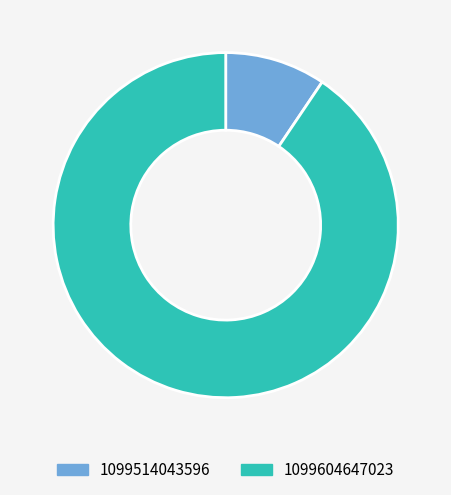

Combined, do 1099604647023 and 1099514043596 account for over 50%?

Yes